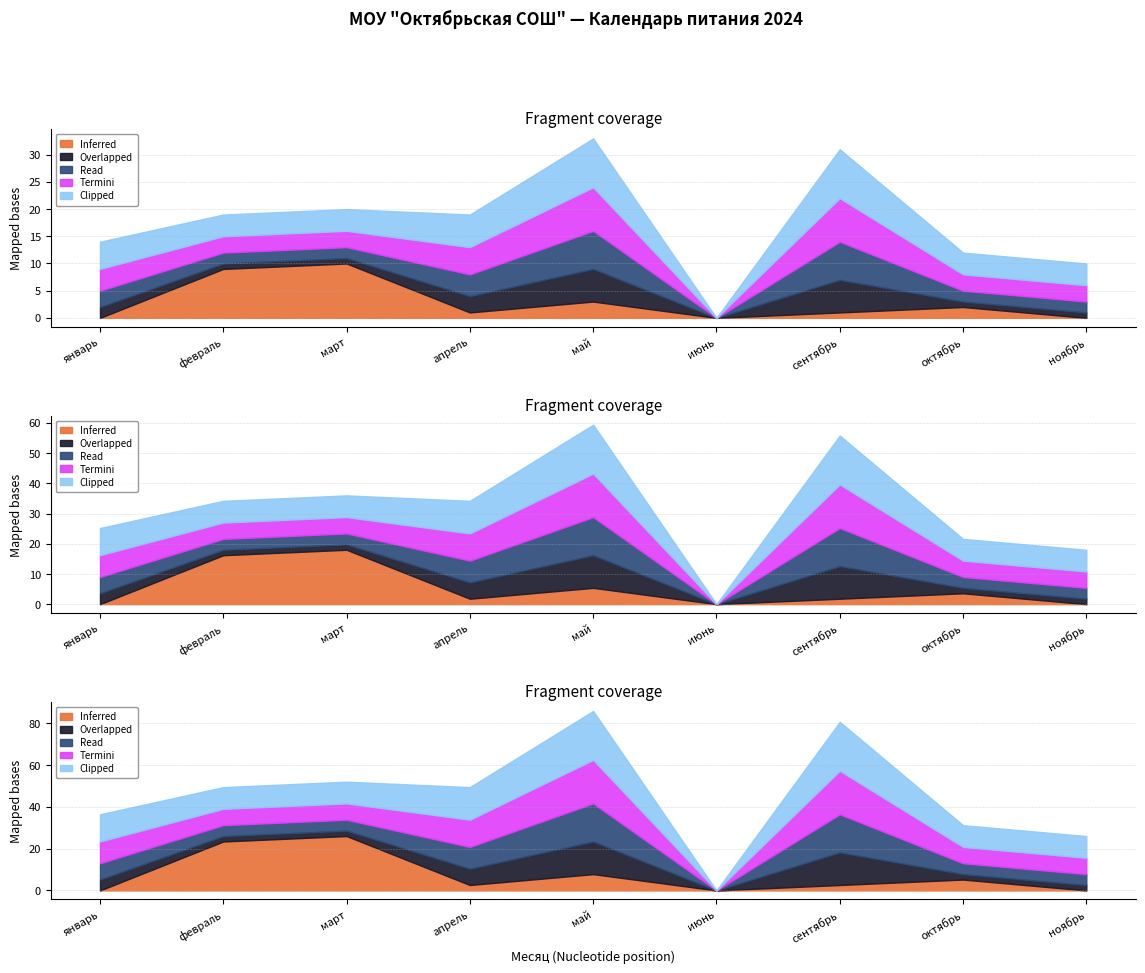

Between январь and июнь, which is larger?

январь